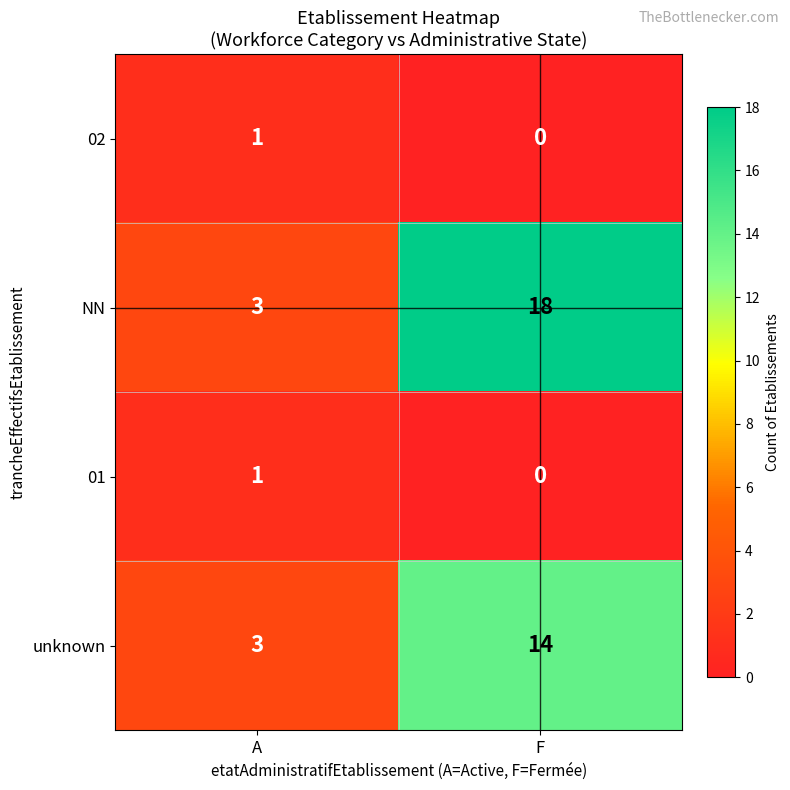

Which category has the highest value across all series?

F